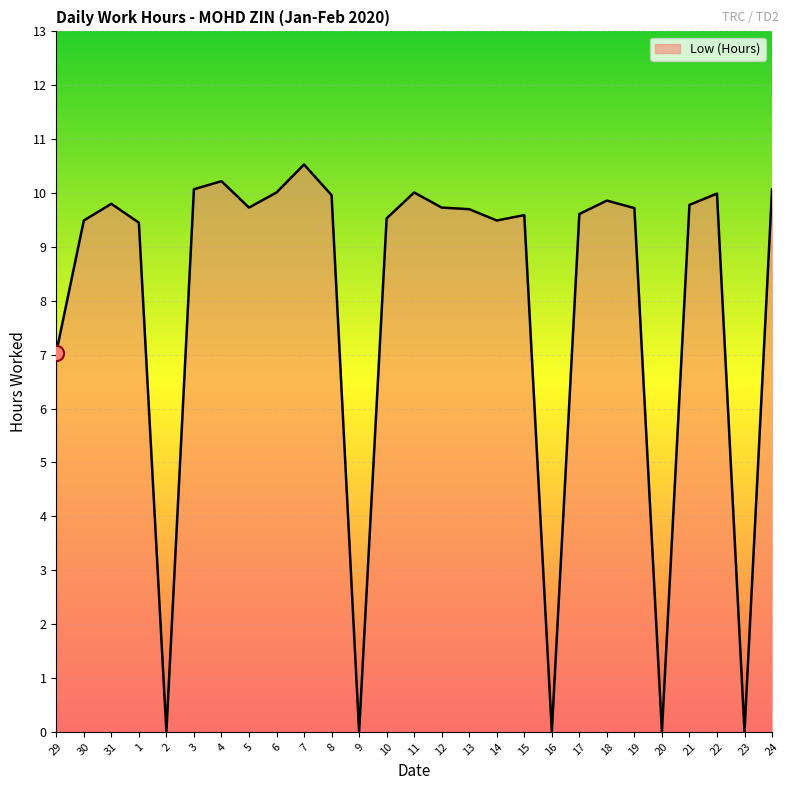

What is the change in value from 29 to 12?

+2.7